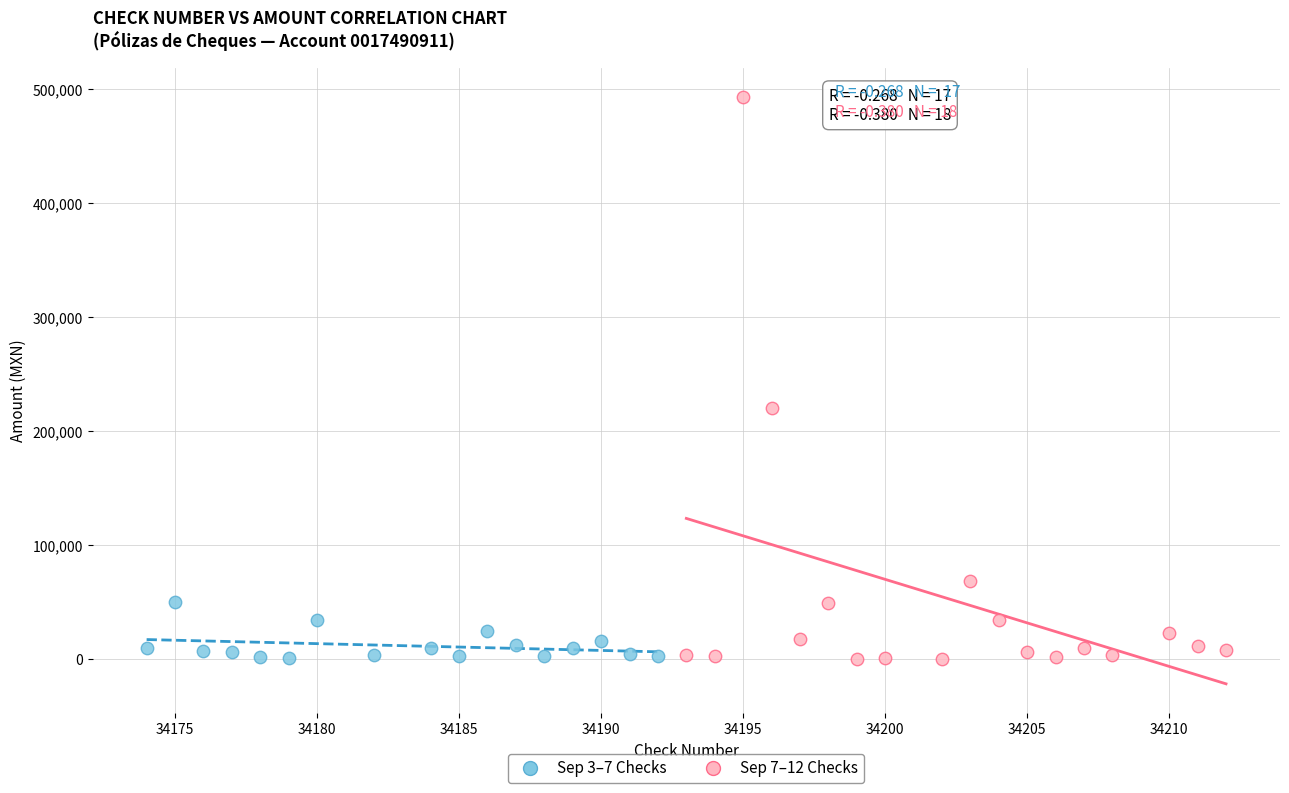

Which series reaches the maximum Y coordinate?

Sep 7–12 Checks